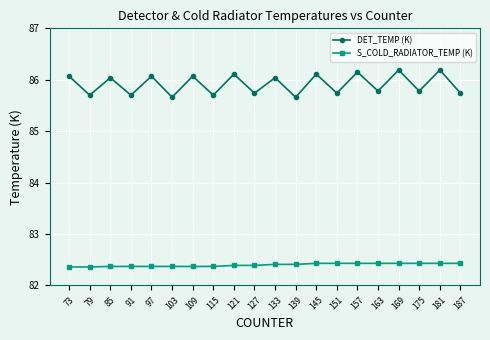

True or false: DET_TEMP (K) has more than 1 points higher than both neighbors.

True